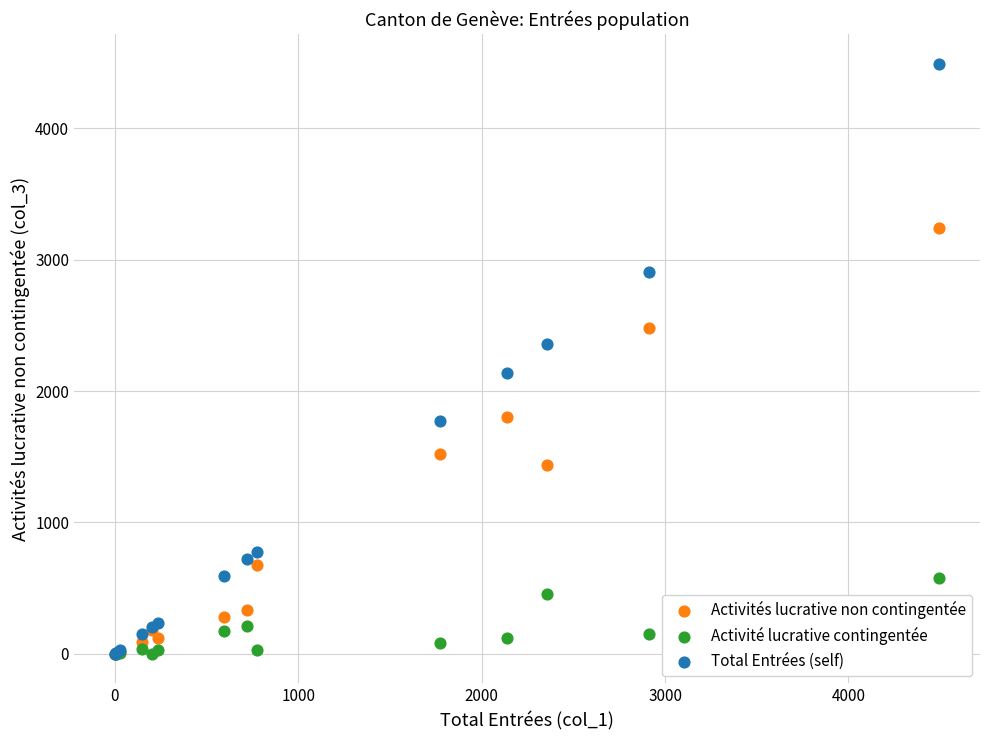

In the Activités lucrative non contingentée series, what Y value is closest to 1619?

1521